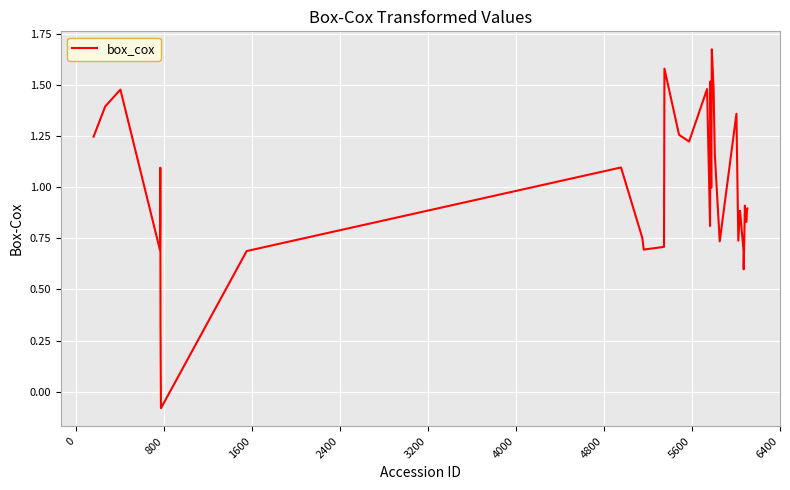

What is the difference between the maximum and minimum values?

1.8